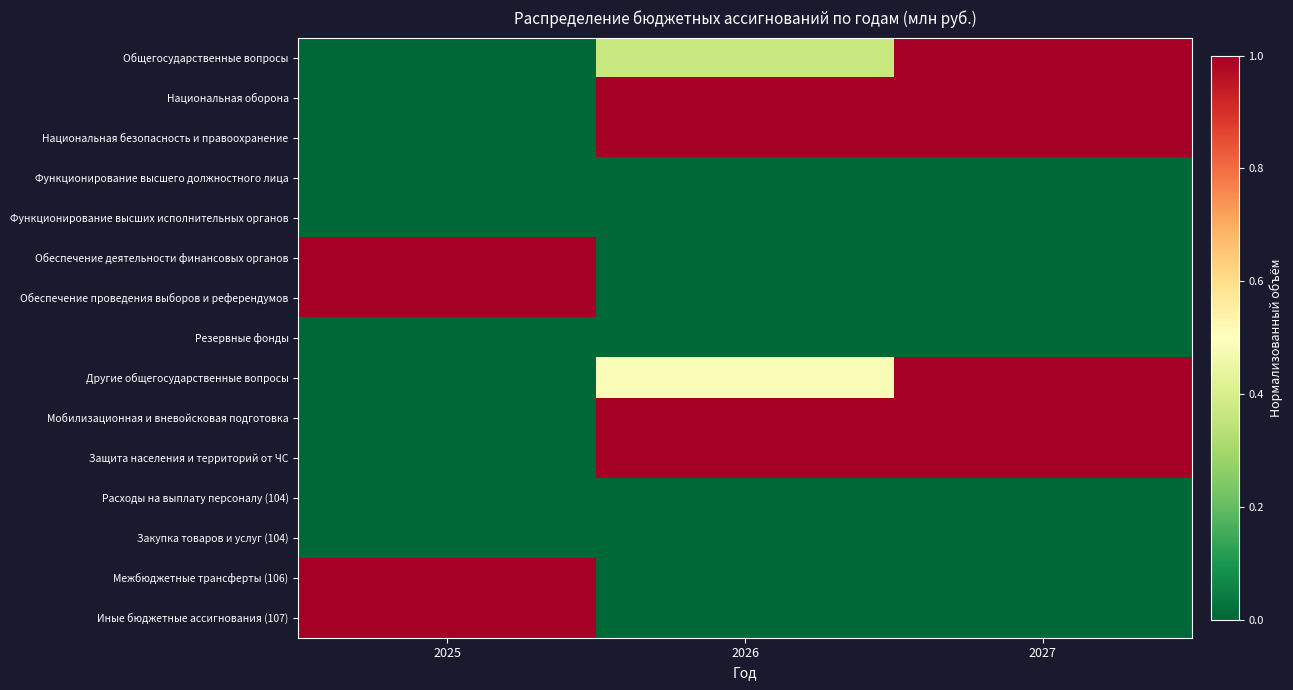

At which category is the sum across all series the highest?

2027